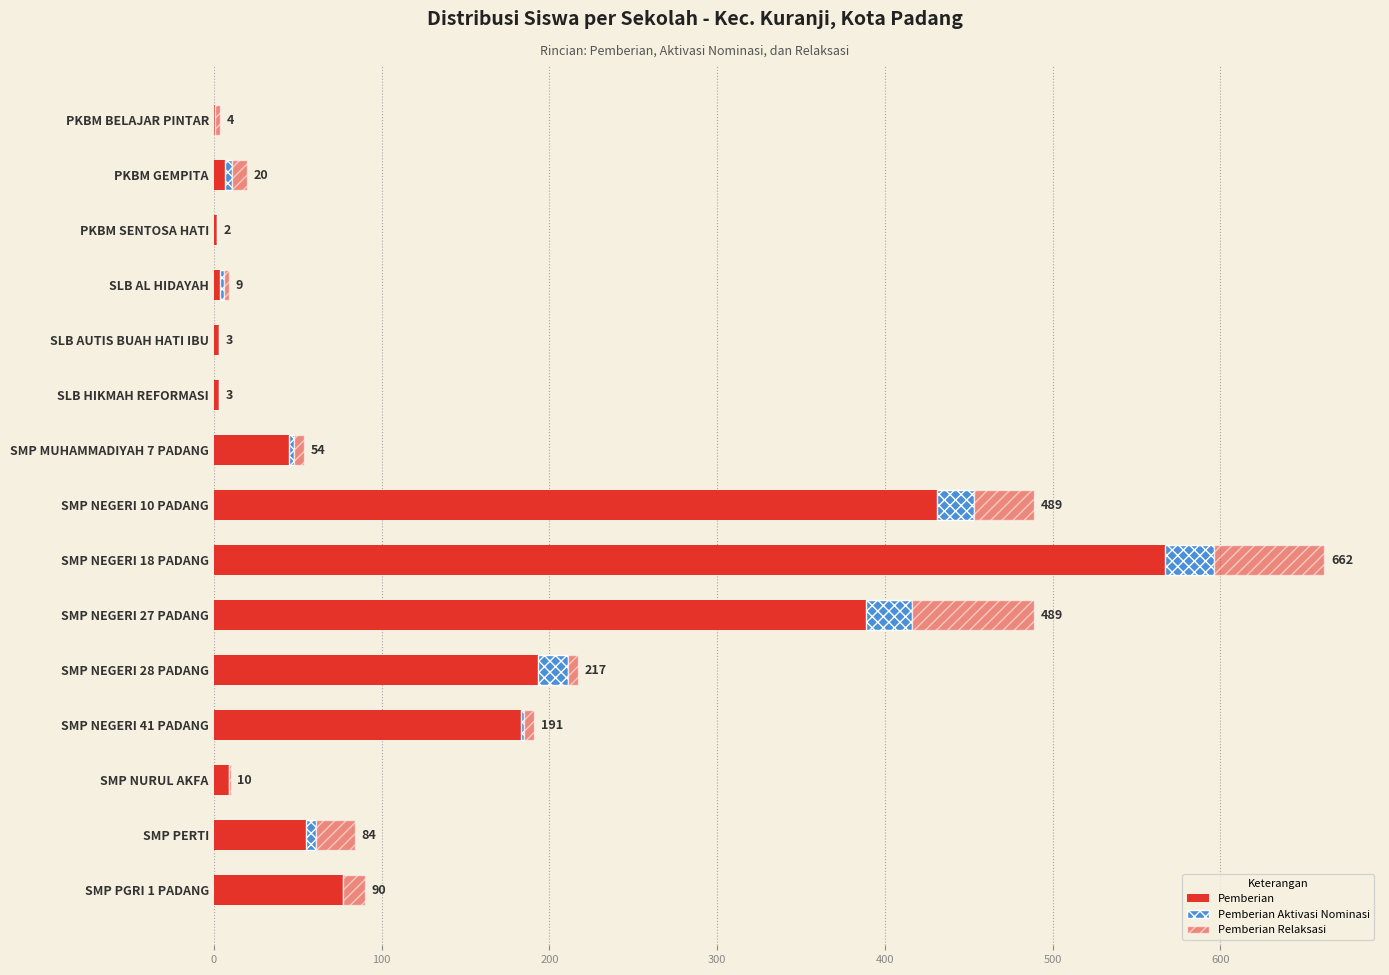

Count the number of categories in the chart.

15